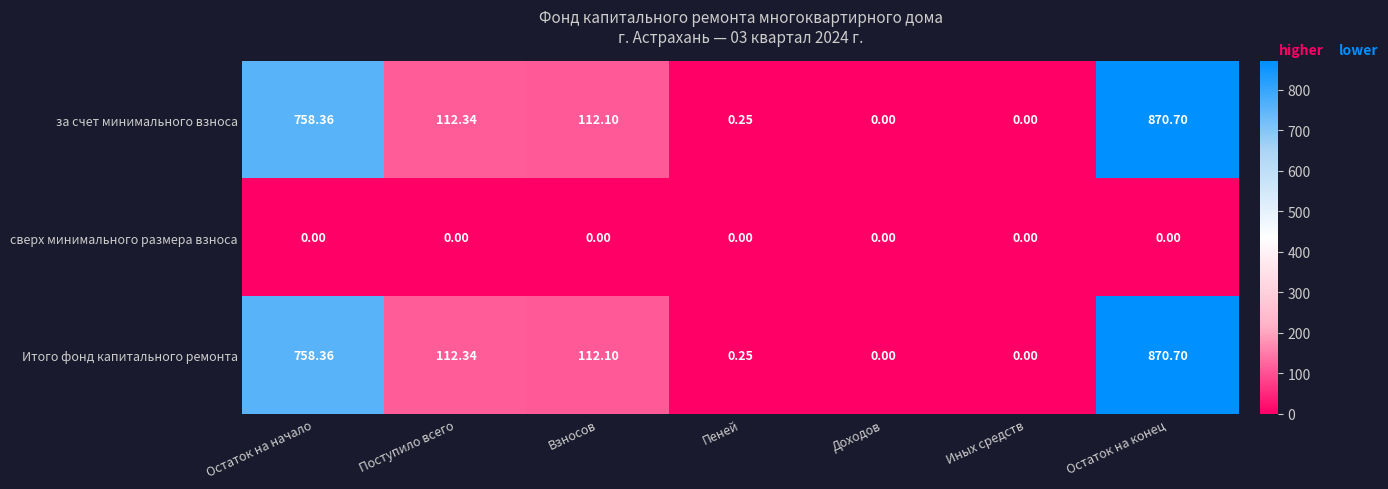

Where does the за счет минимального взноса series first go above 112?

Остаток на начало